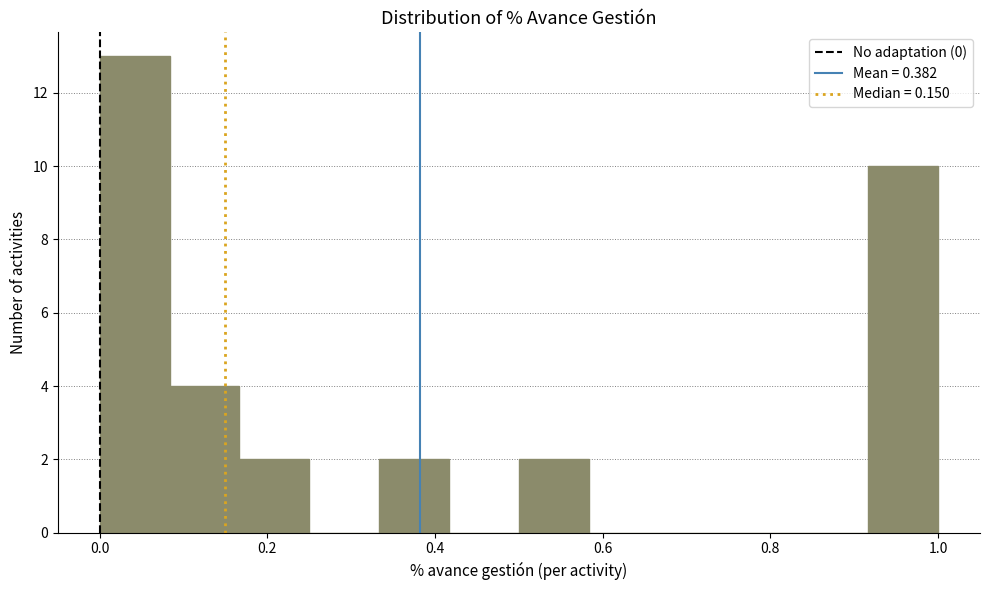

How tall is the bar that spans 0.50 to 0.58 on the x-axis? Neither the bar edges nor the heights are printed on the chart, so give them approximately, as read against the axes.

2